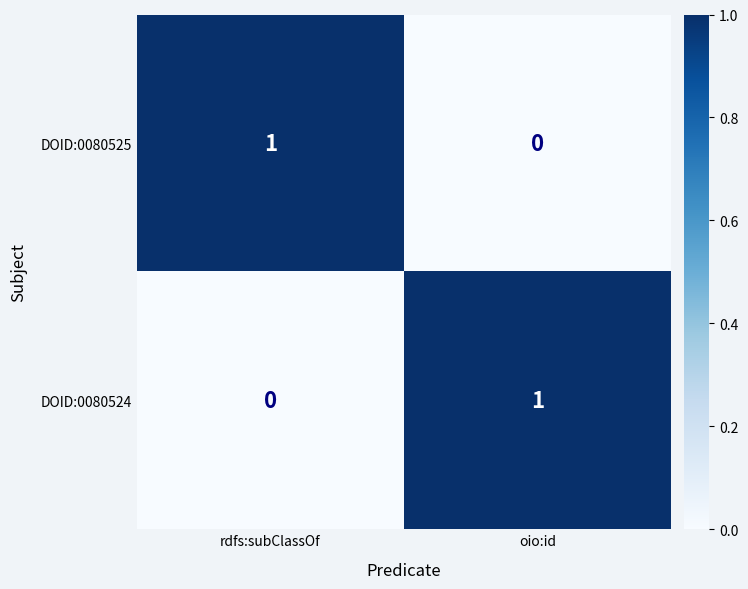

Where is DOID:0080525 nearest to the value 0?

oio:id